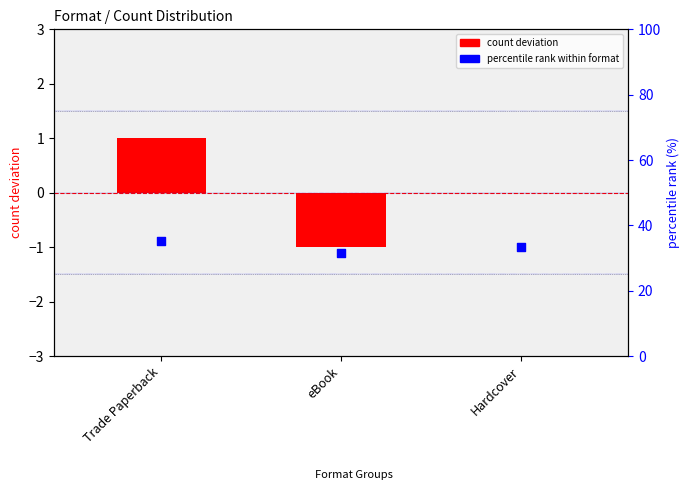

What is the change in value from Trade Paperback to eBook?

-2